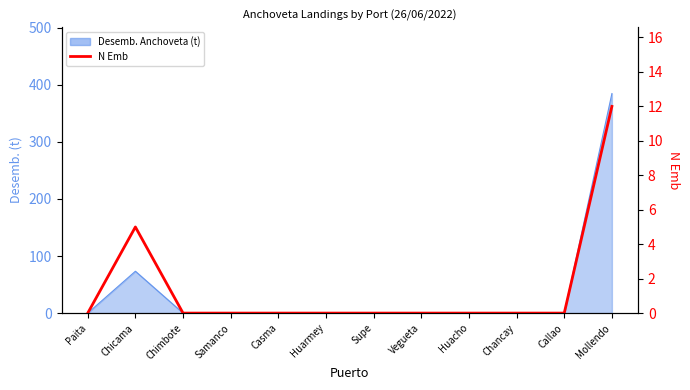

How many lines are shown in the chart?

1